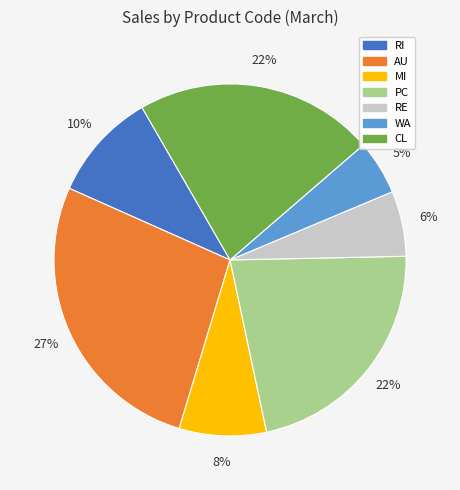

To the nearest percent, what percentage of the pie is WA?

5%